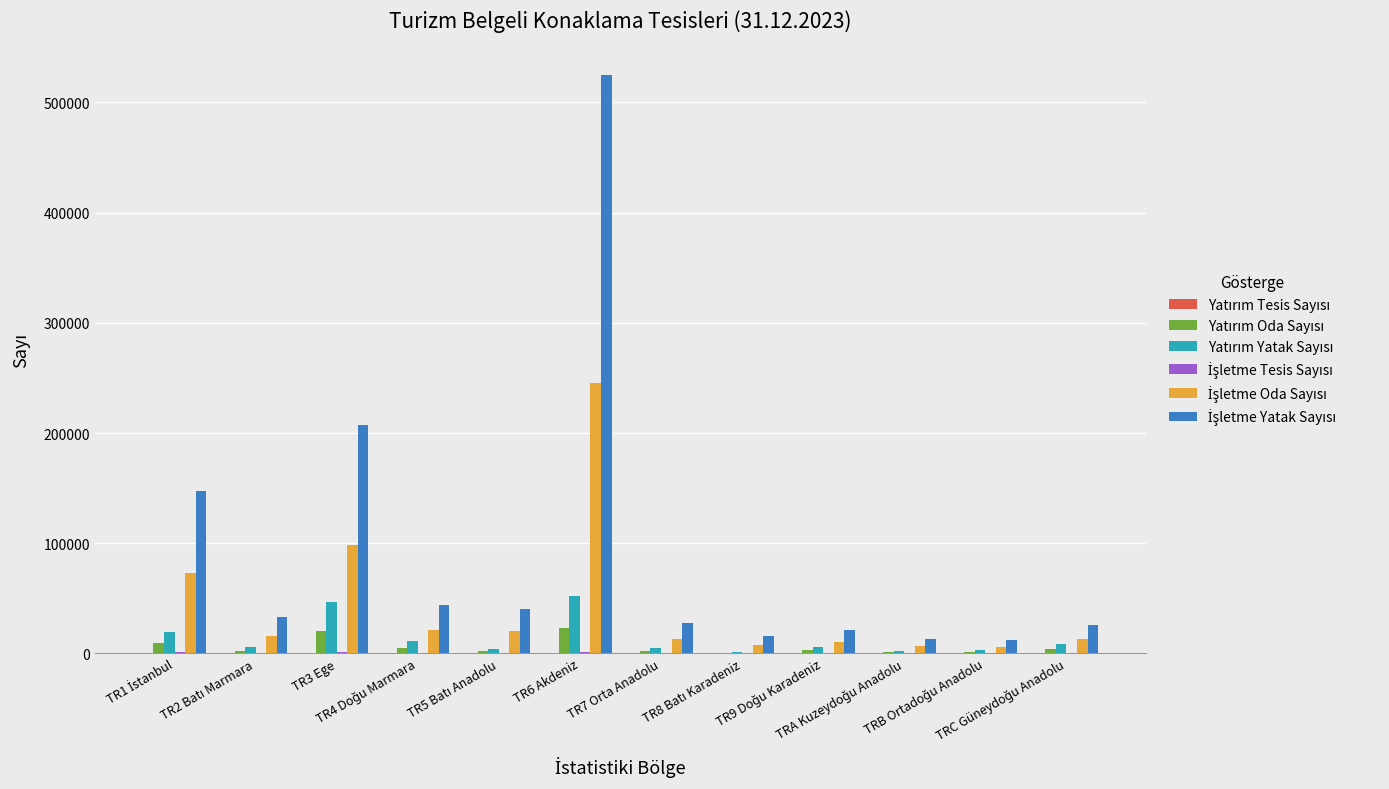

What is the greatest value displayed?

524959